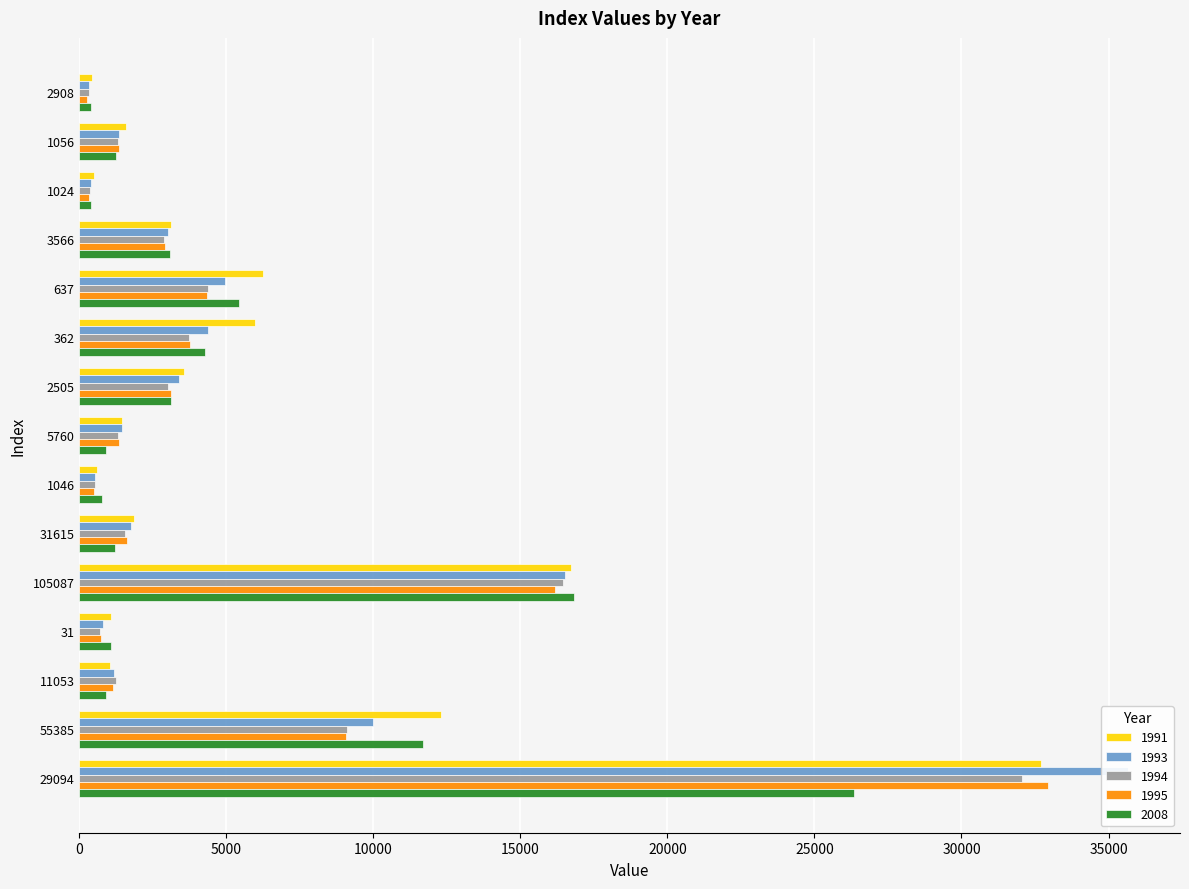

True or false: 1994 has a value of 1246 at 11053.

True